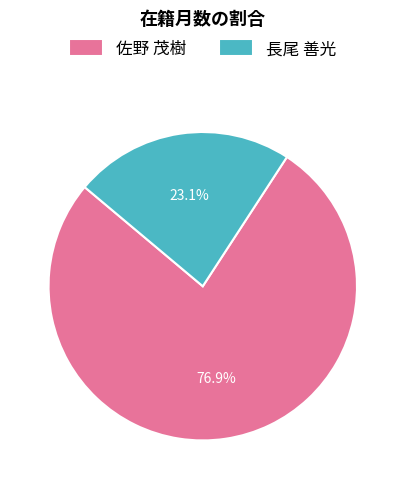

Combined, what portion of the pie is 長尾 善光 and 佐野 茂樹?

100.0%